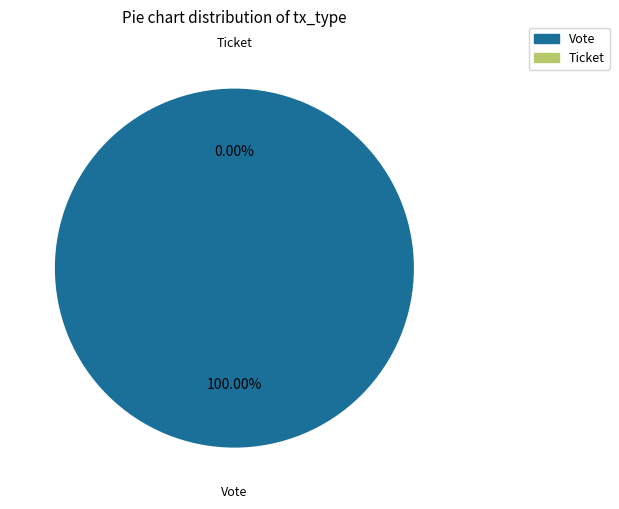

What percentage is the Vote slice, to the nearest percent?

100%